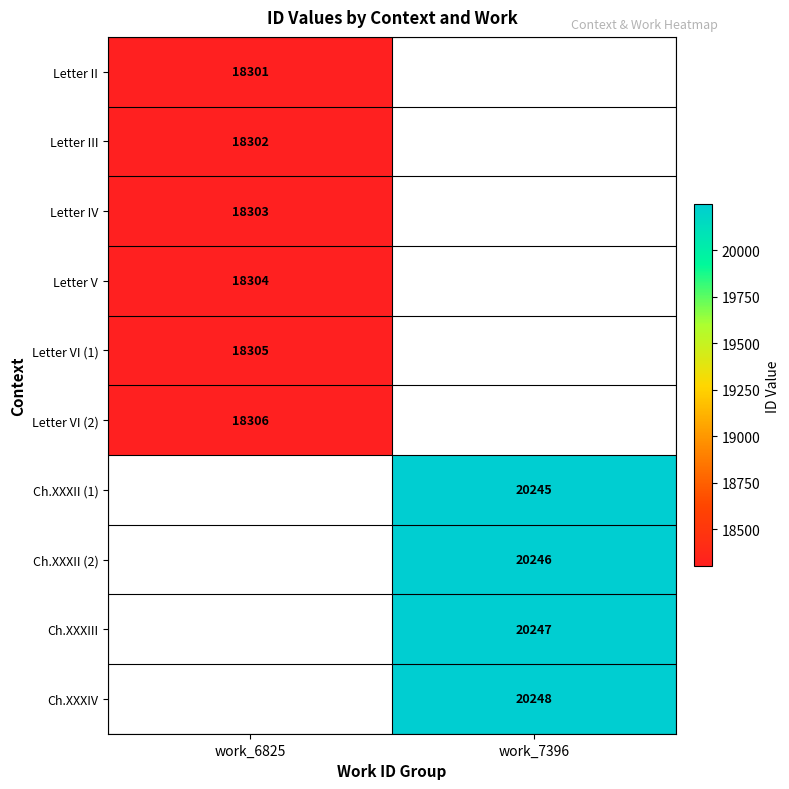

True or false: Letter IV has a value of 18303 at work_6825.

True